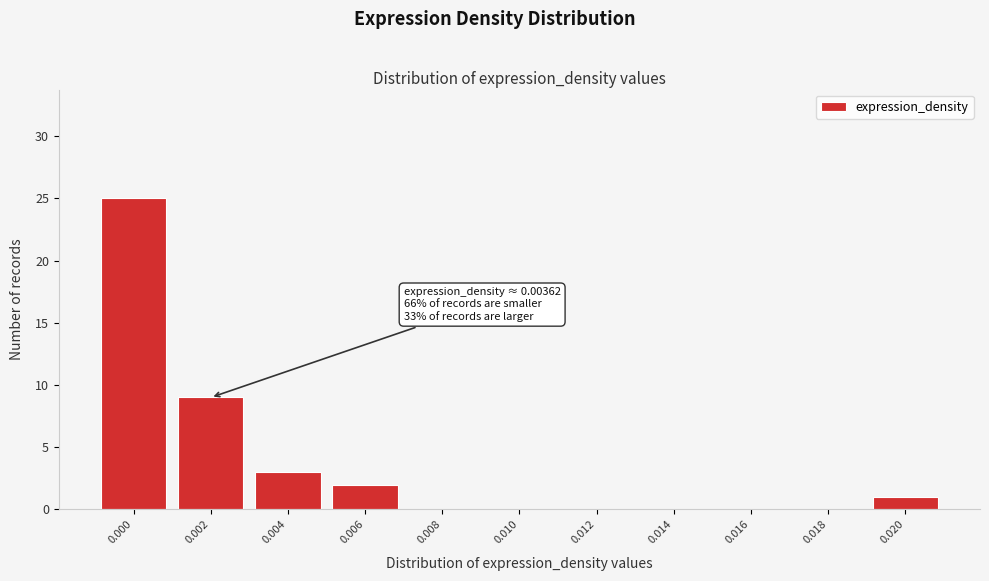

Reading left to right, what are all the values shown in this chart?

0.000=25	0.002=9	0.004=3	0.006=2	0.008=0	0.010=0	0.012=0	0.014=0	0.016=0	0.018=0	0.020=1